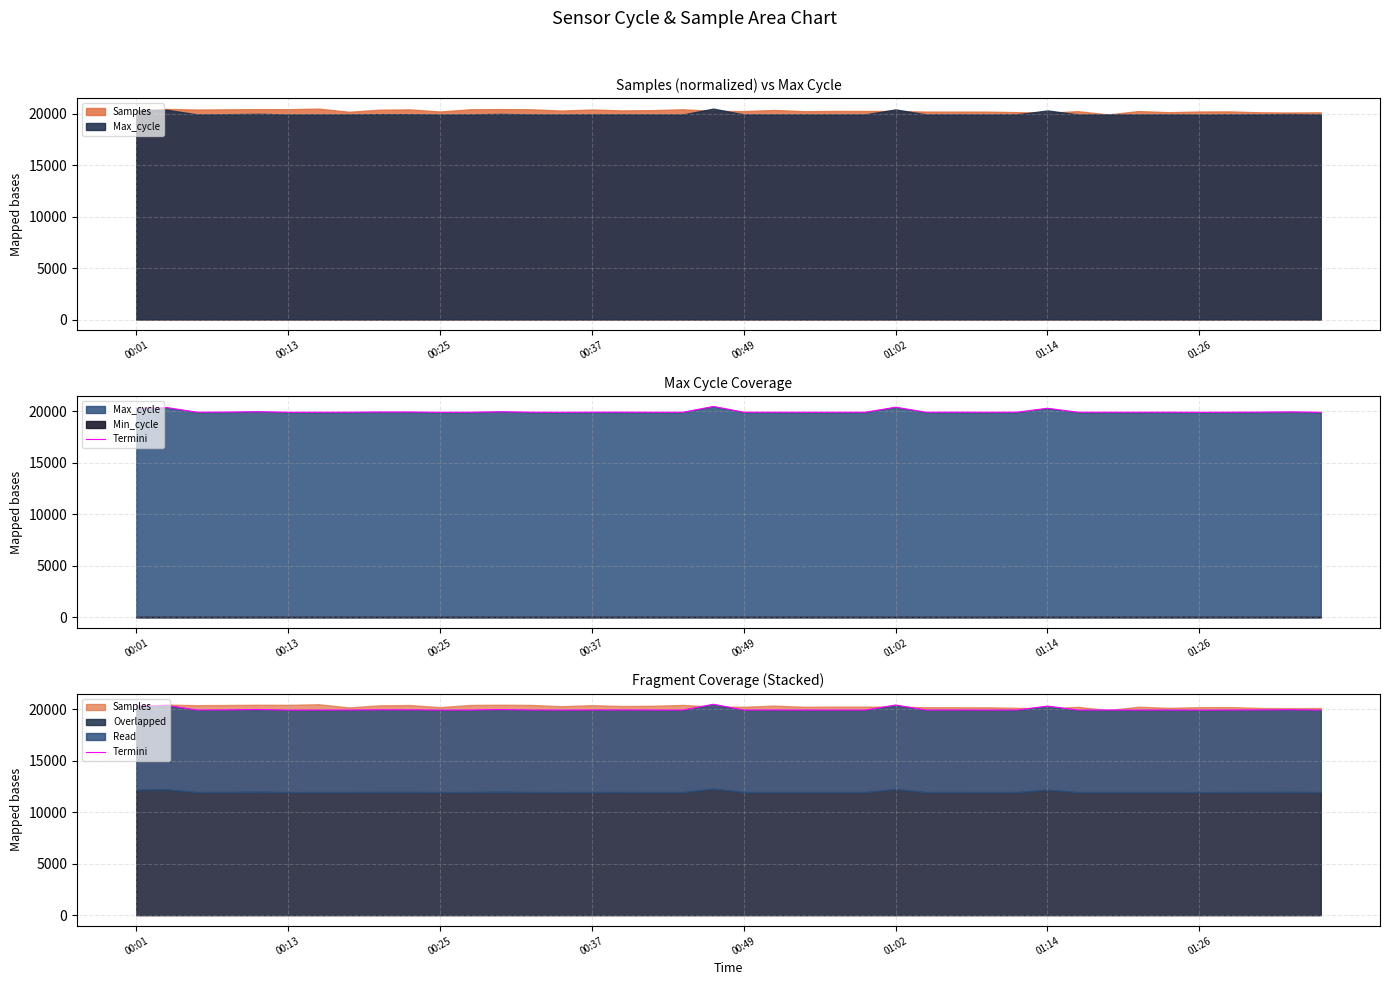

What position from the left is 23?

24